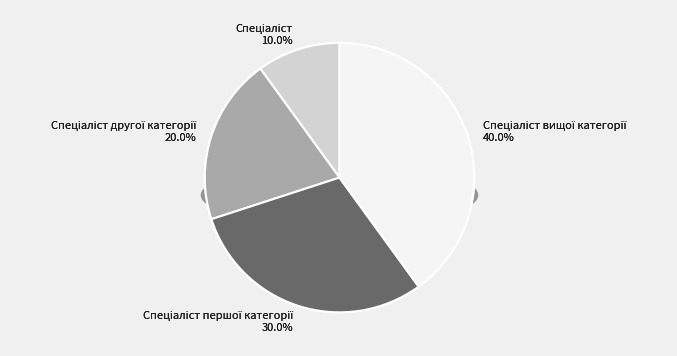

Is Спеціаліст другої категорії the majority of the pie?

No